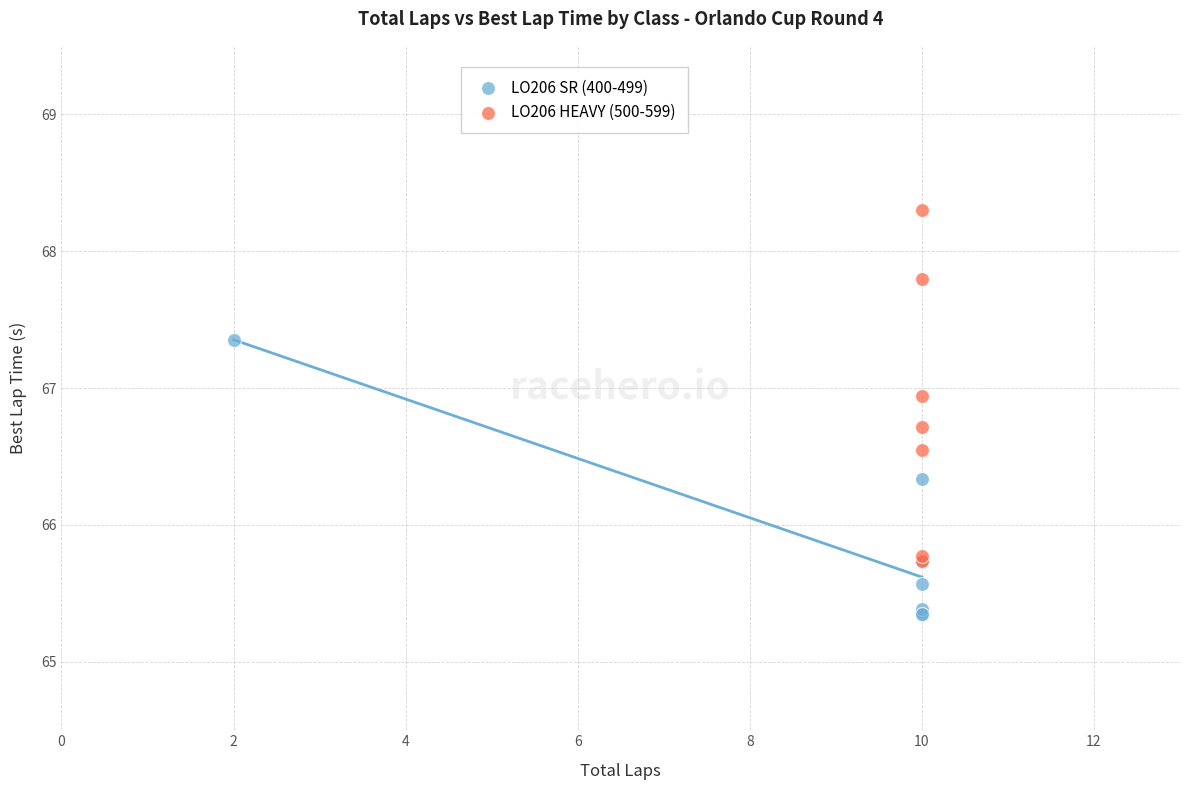

What are all the series names shown in the legend?

LO206 SR (400-499), LO206 HEAVY (500-599)